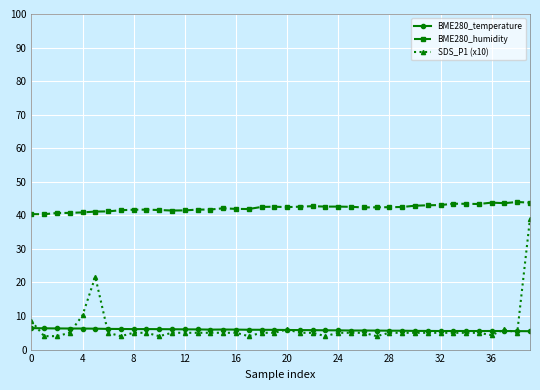

Which series has the largest range (max minus min)?

SDS_P1 (x10)